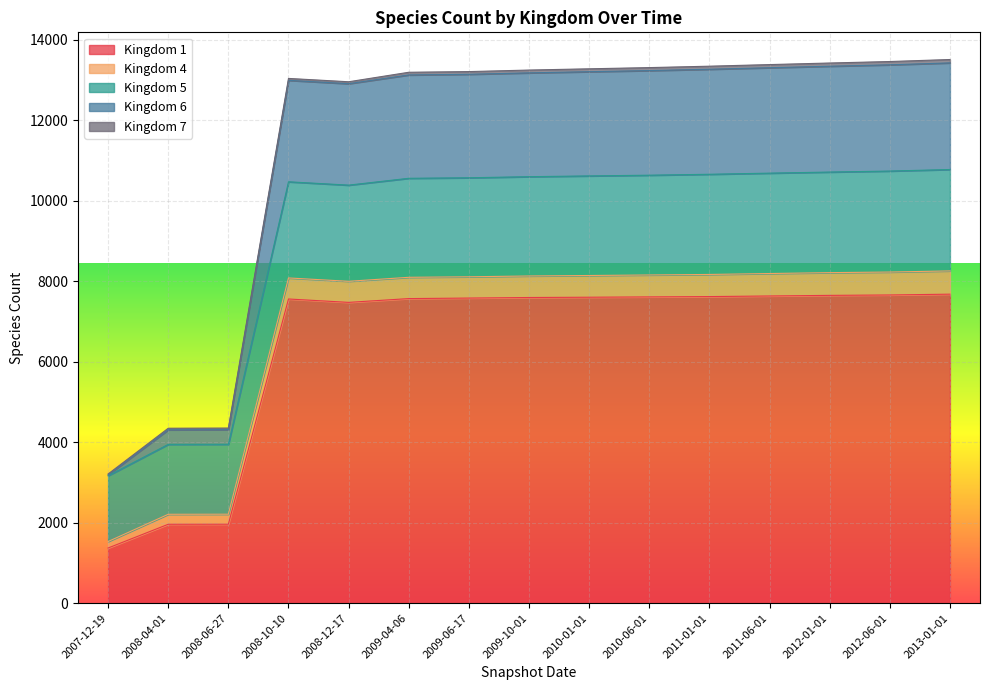

Which category has the lowest value in the Kingdom 1 series?

2007-12-19